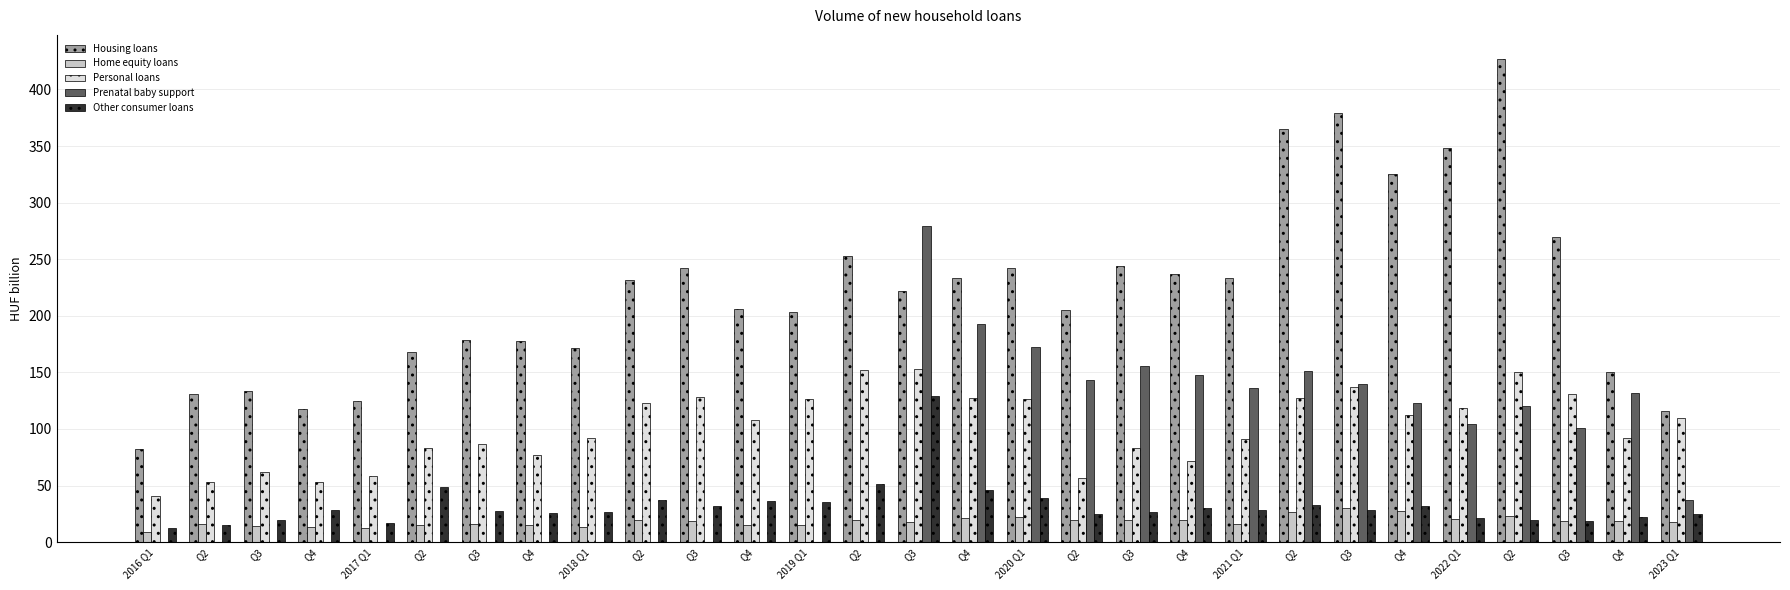

What is the label of the 27th bar from the left?

Q3